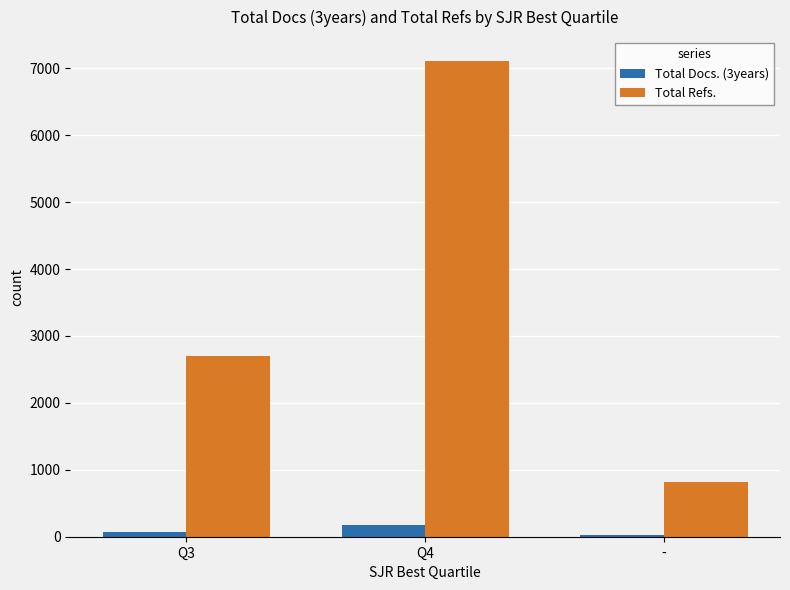

Which series has the largest total across all categories?

Total Refs.